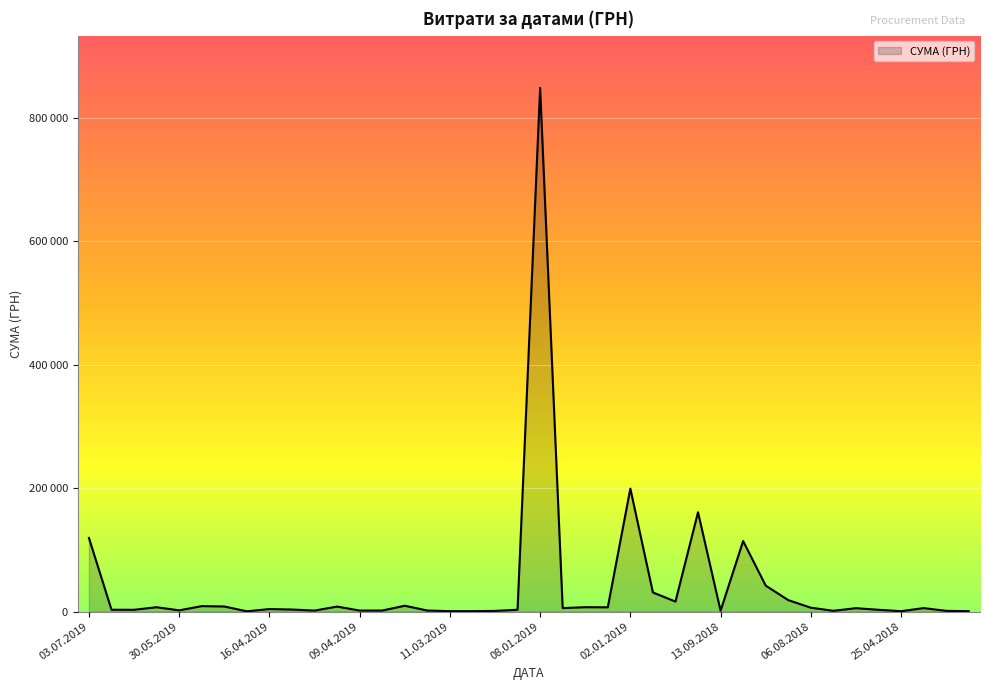

Does the chart have visible grid lines?

Yes